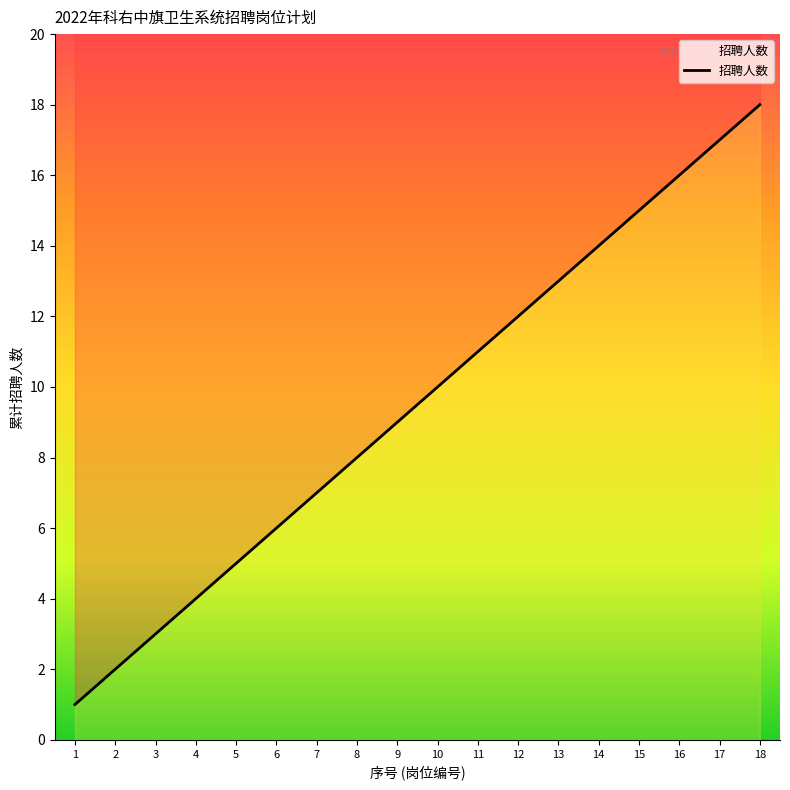

Which category has the lowest value across all series?

1